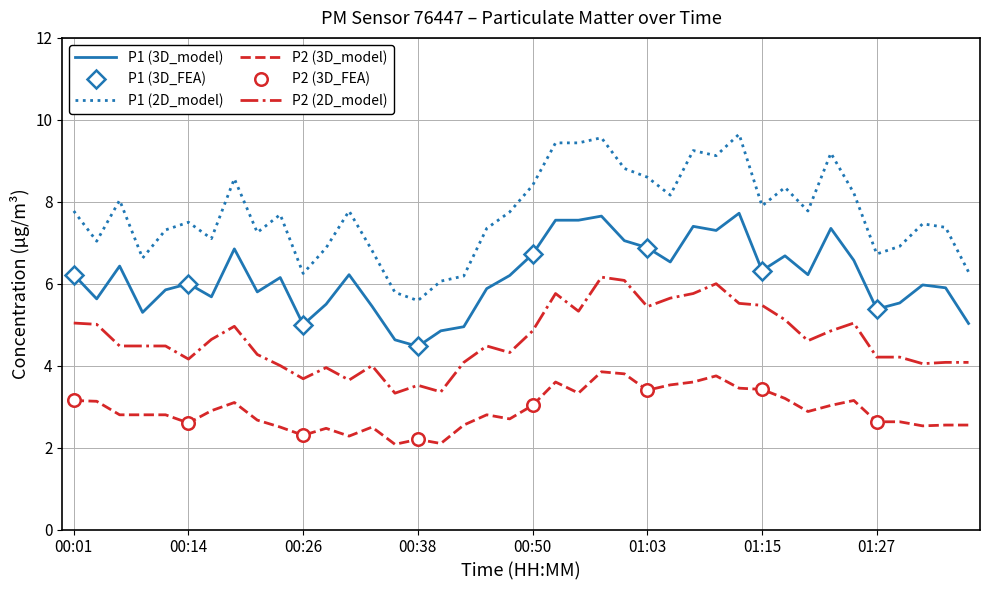

At which category is the sum across all series the highest?

00:58